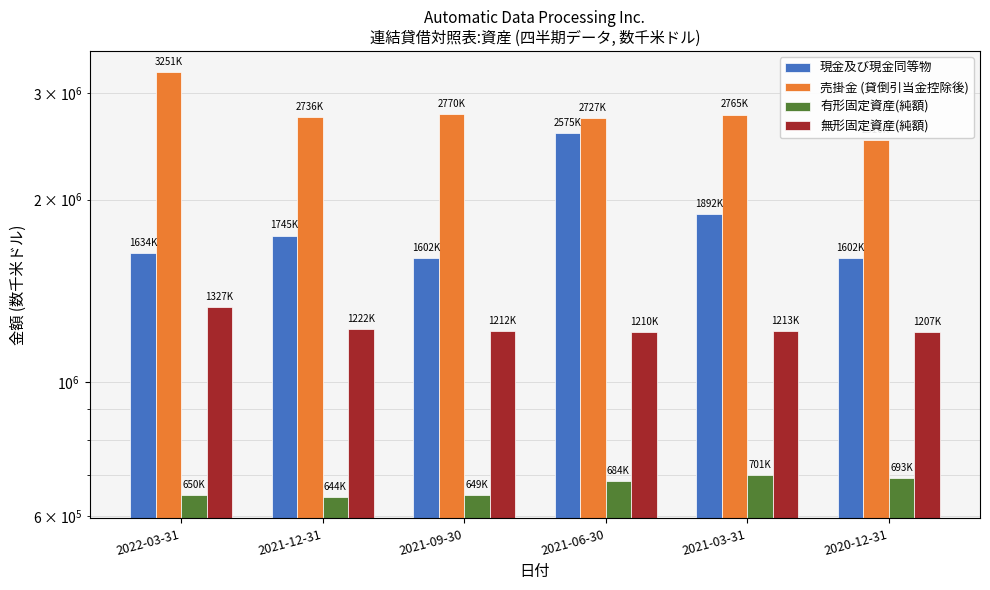

Between 2021-09-30 and 2021-03-31, which is larger?

2021-03-31